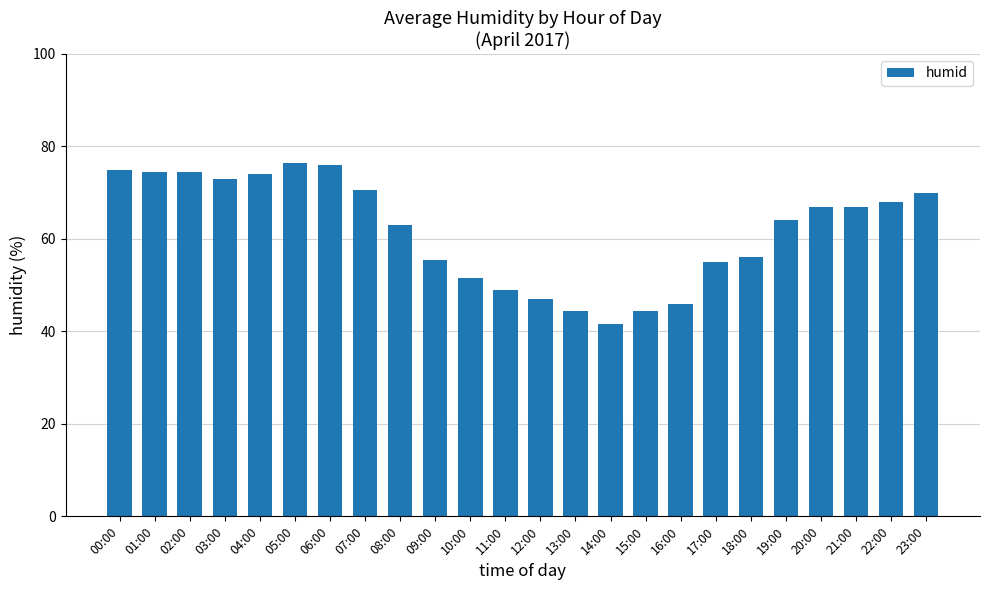

Which category has the lowest value across all series?

14:00